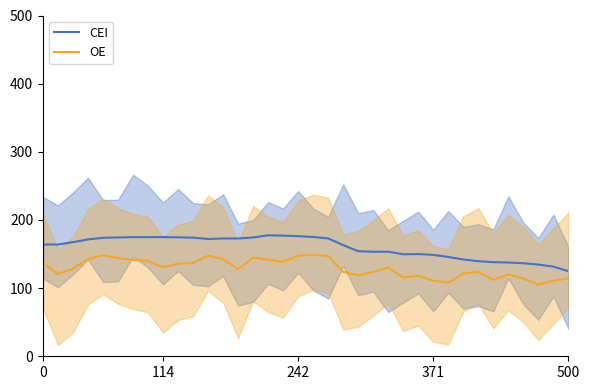

Does the chart display data point markers on the line(s)?

No